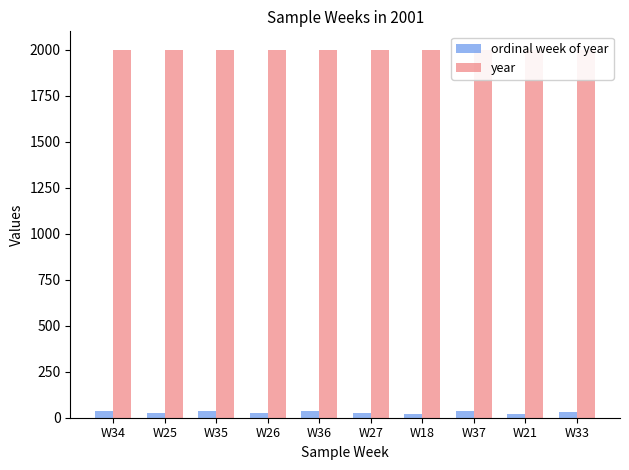

What are all the series names shown in the legend?

ordinal week of year, year